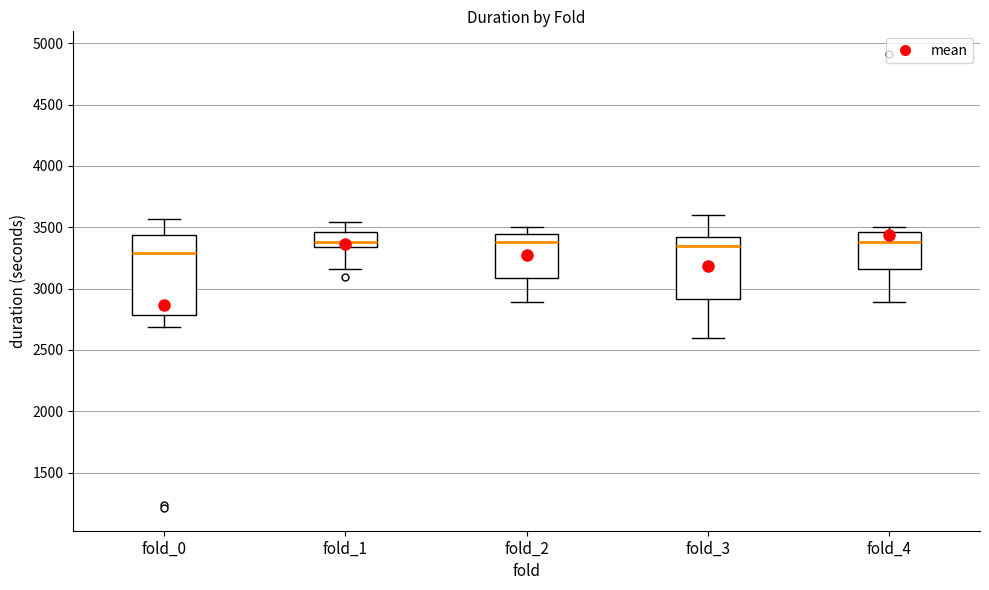

Which box is the tallest, from its lower edge to its upper edge?

fold_0